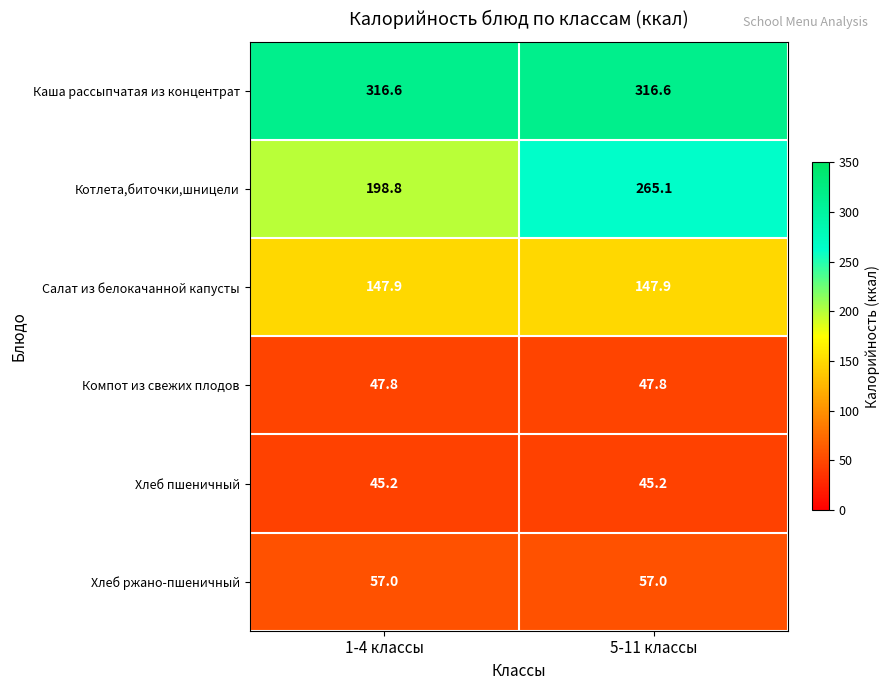

What is the total value across all series at 5-11 классы?

879.6